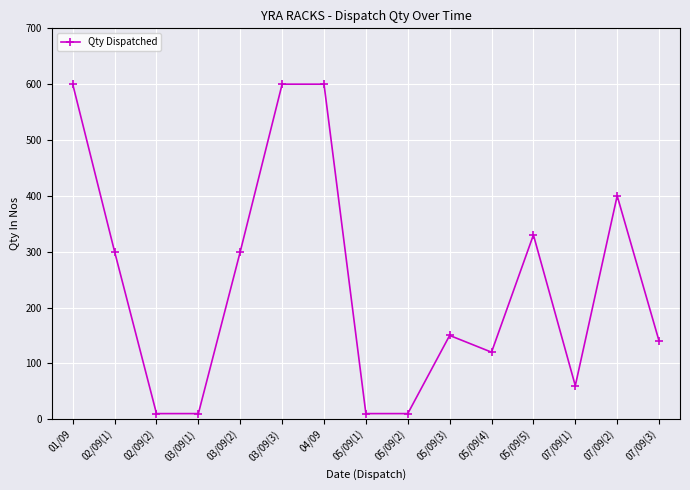

What is the ratio of the value at 03/09(3) to the value at 02/09(2)?

60.0